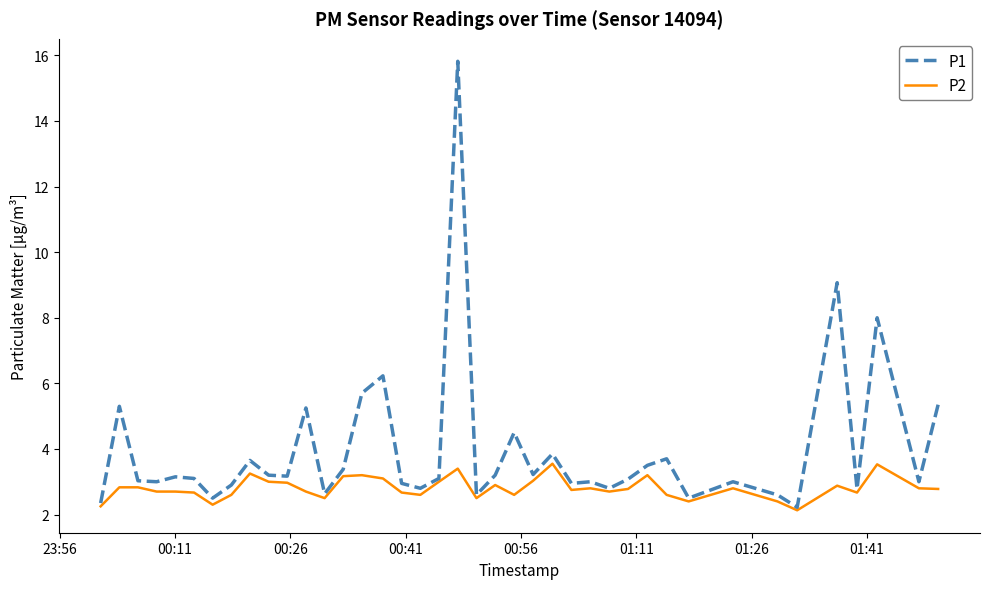

Rank the series by their maximum value, from highest to lowest.

P1, P2